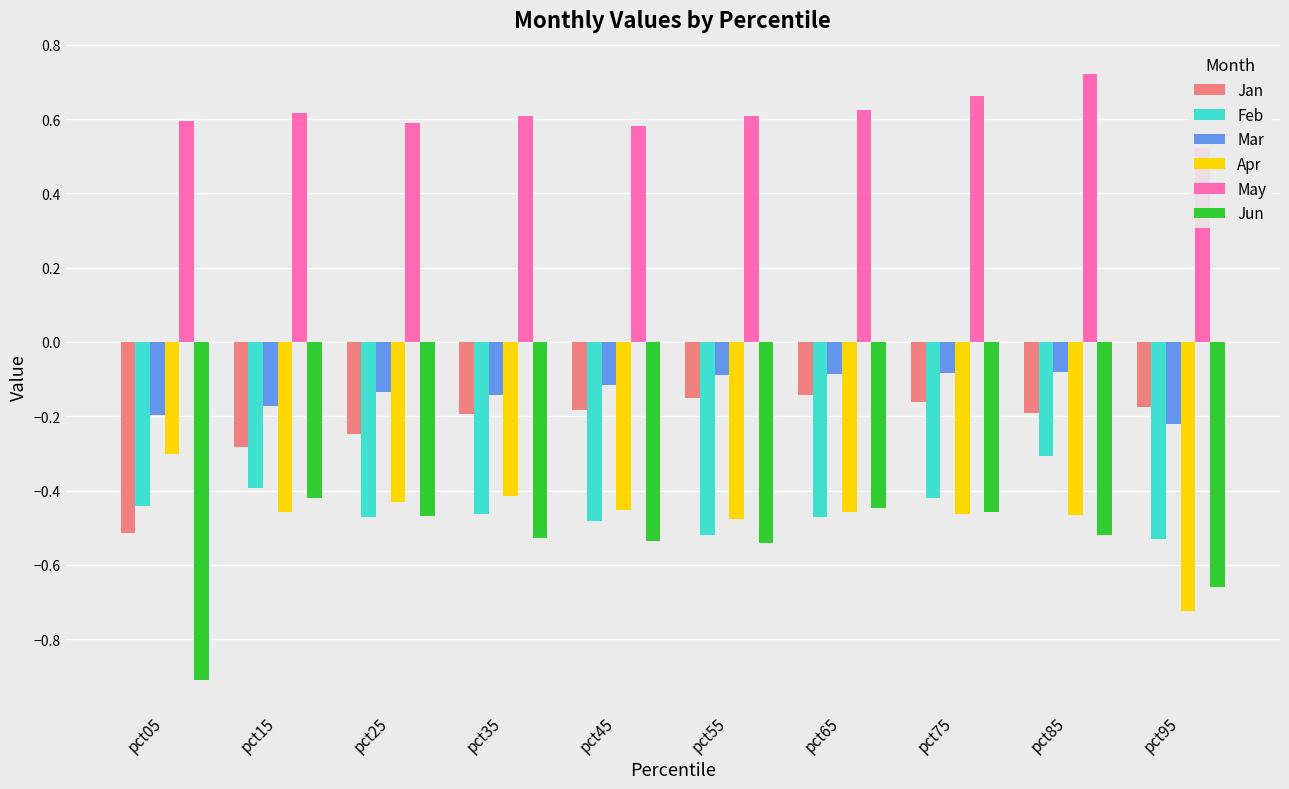

Rank the series at pct35 from lowest to highest value.

Jun, Feb, Apr, Jan, Mar, May